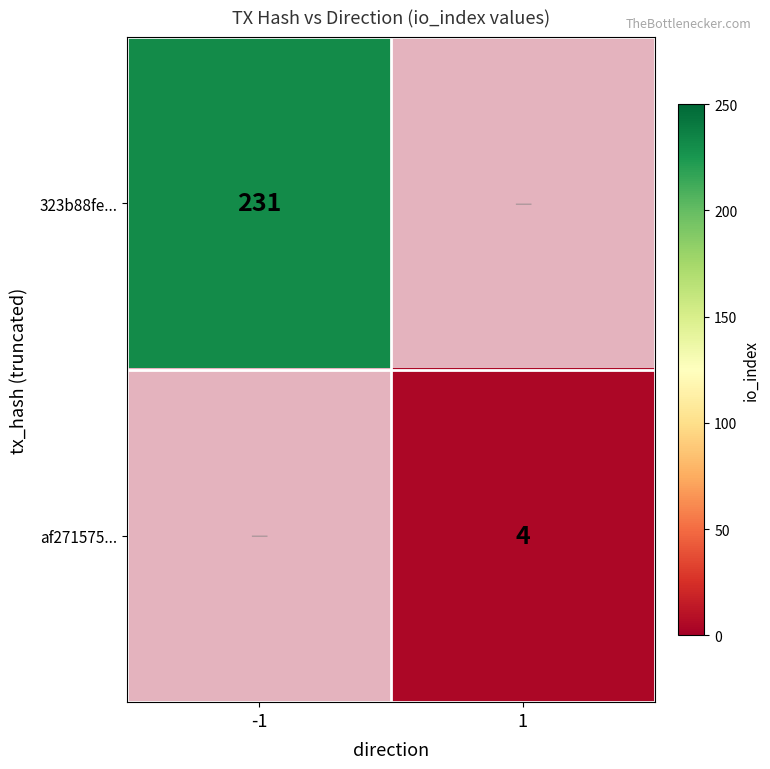

How many distinct data groups are displayed?

2